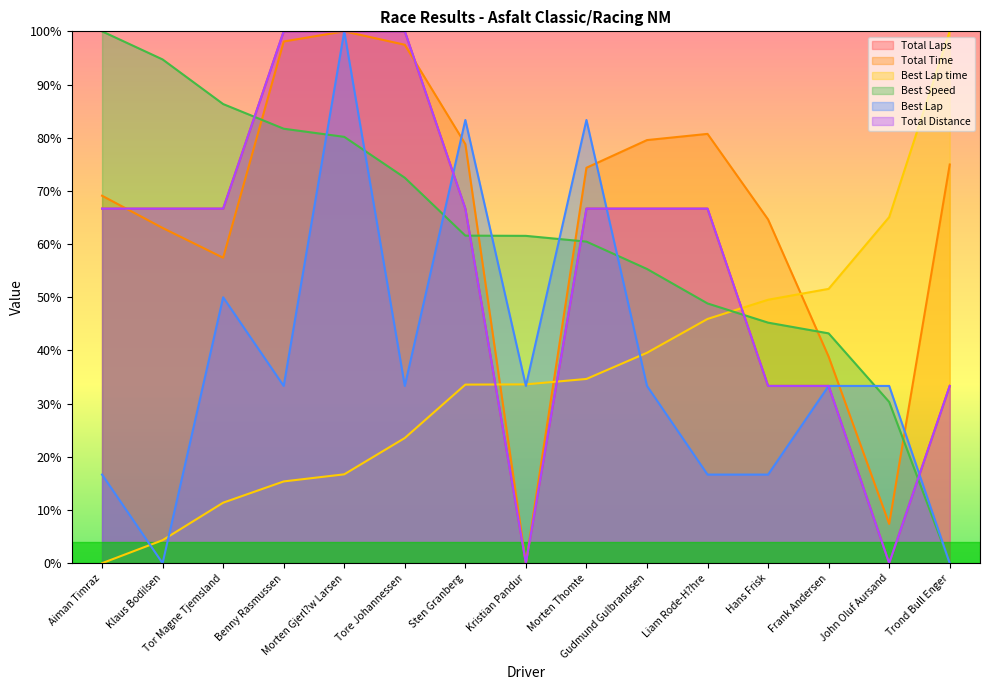

What is the label of the 3rd point from the right?

Frank Andersen